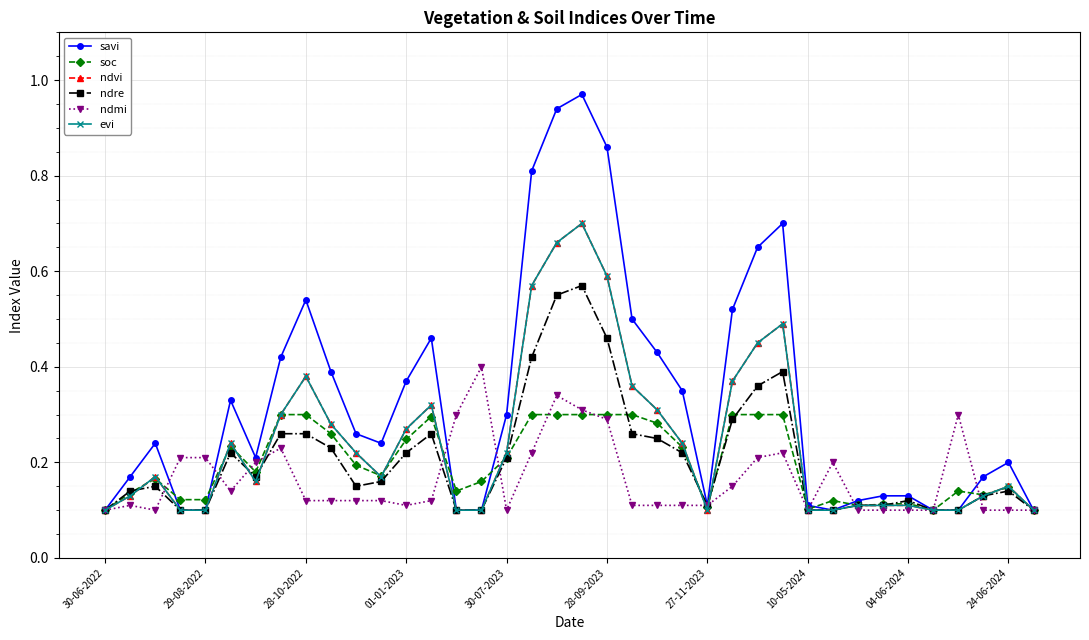

How many interior local peaks does the savi series have?

7